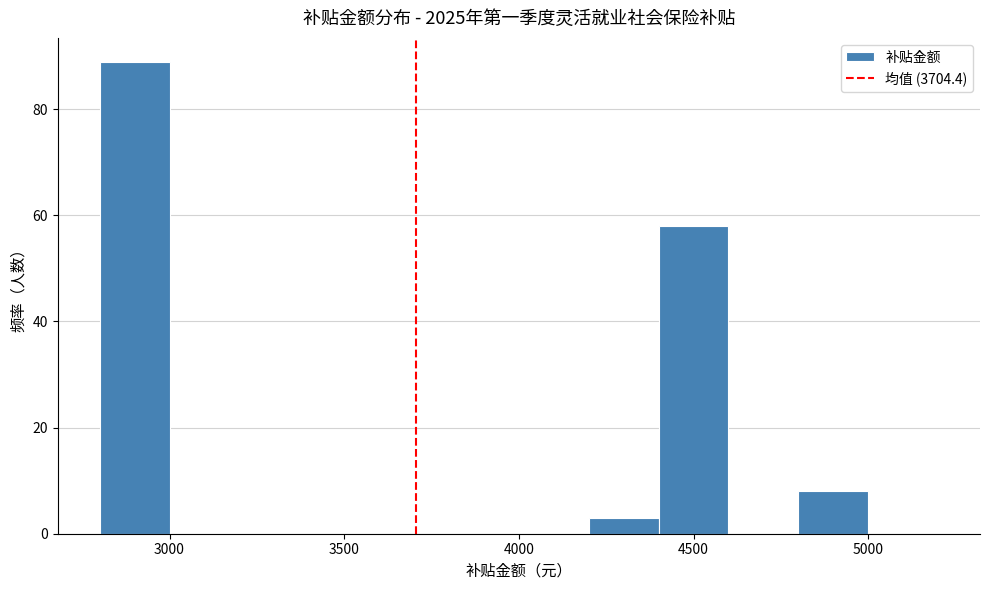

Reading left to right, list every bar in this chart as the range it spans on the x-axis followed by its height. The values are not printed on the chart, so give them approximately, as read against the axis.

2800 to 3000: 90
3000 to 3200: 0
3200 to 3400: 0
3400 to 3600: 0
3600 to 3800: 0
3800 to 4000: 0
4000 to 4200: 0
4200 to 4400: 4
4400 to 4600: 58
4600 to 4800: 0
4800 to 5000: 8
5000 to 5200: 0